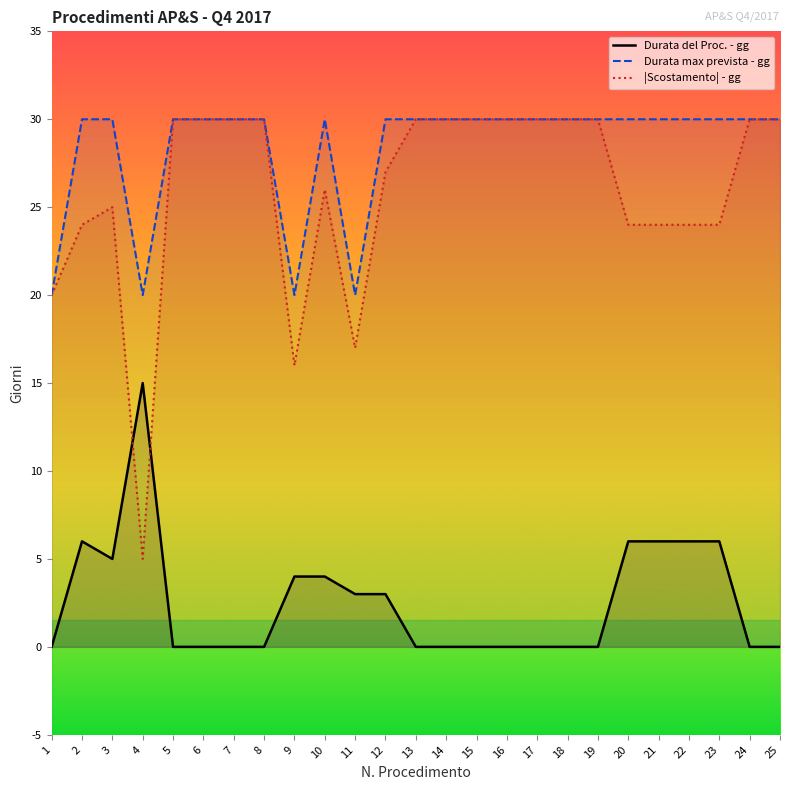

Where is Durata max prevista - gg nearest to the value 25?

1